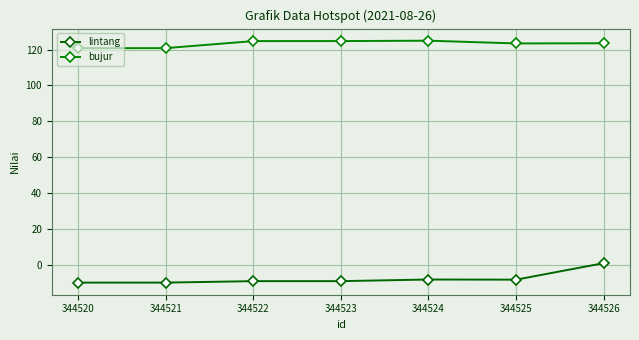

At which category does lintang reach its first local peak?

344524